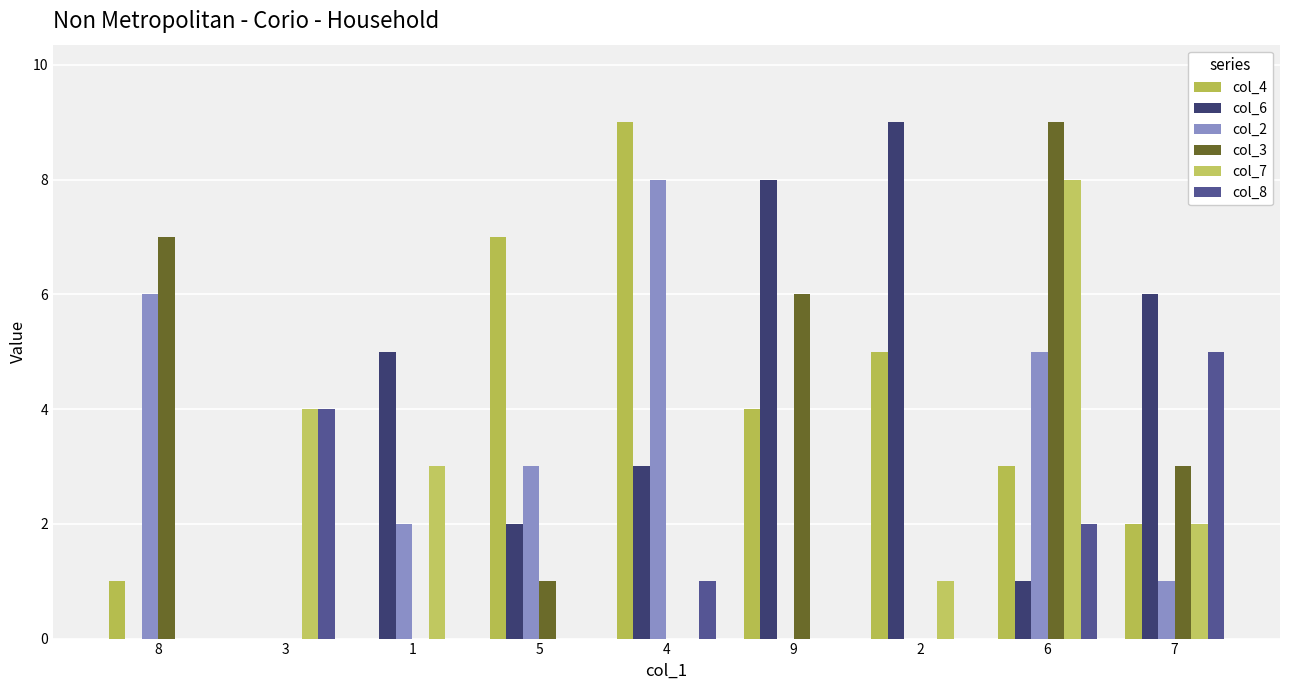

Are the bars grouped side by side (vs. stacked)?

Yes